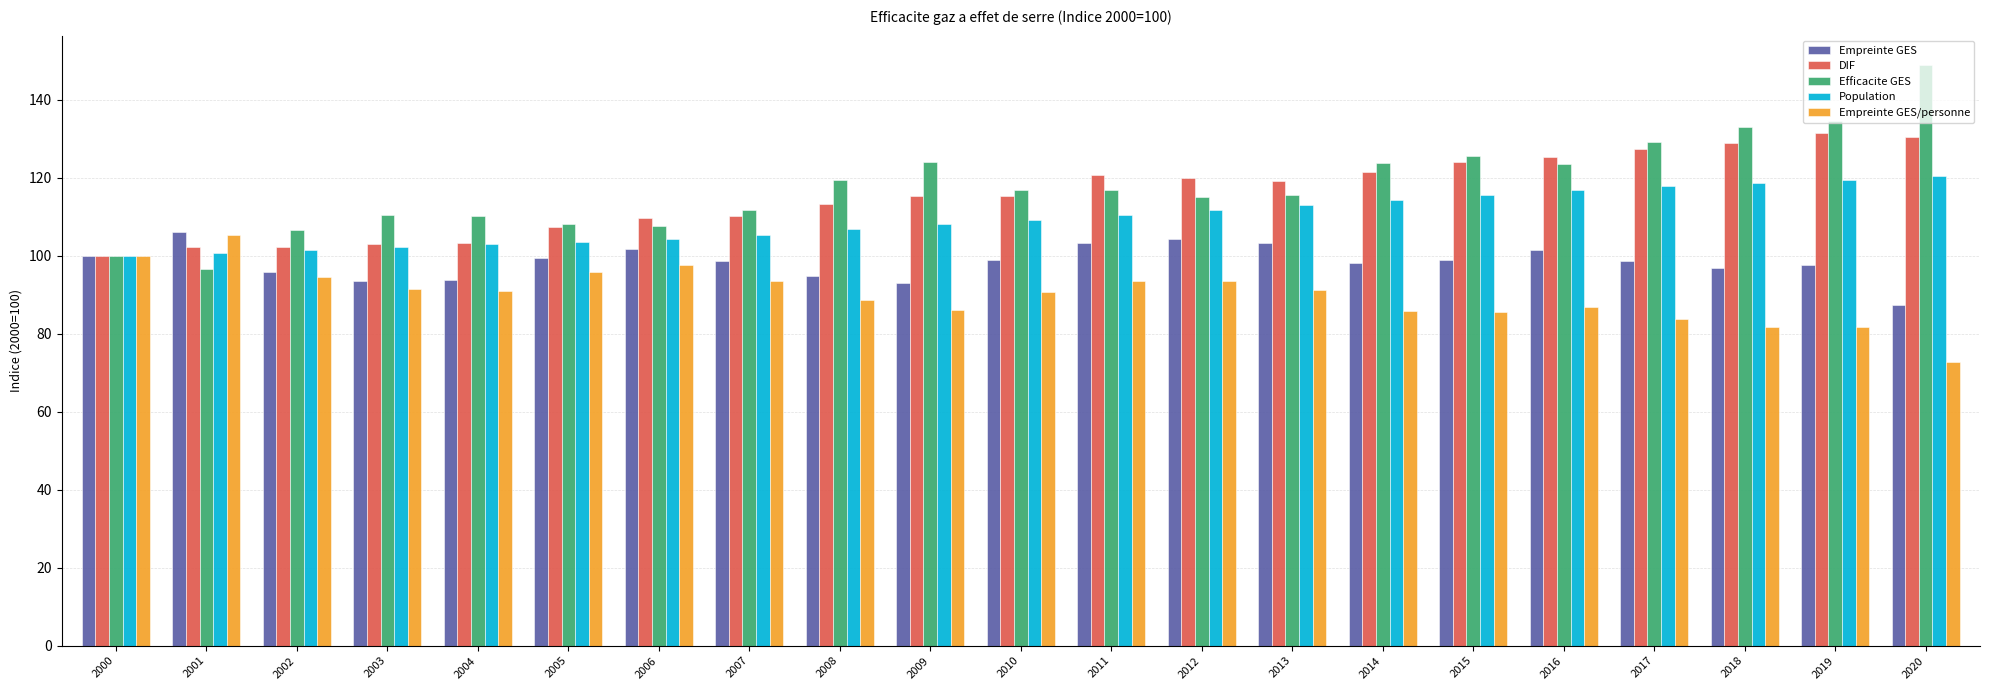

At how many categories does at least one series exceed 78?

21